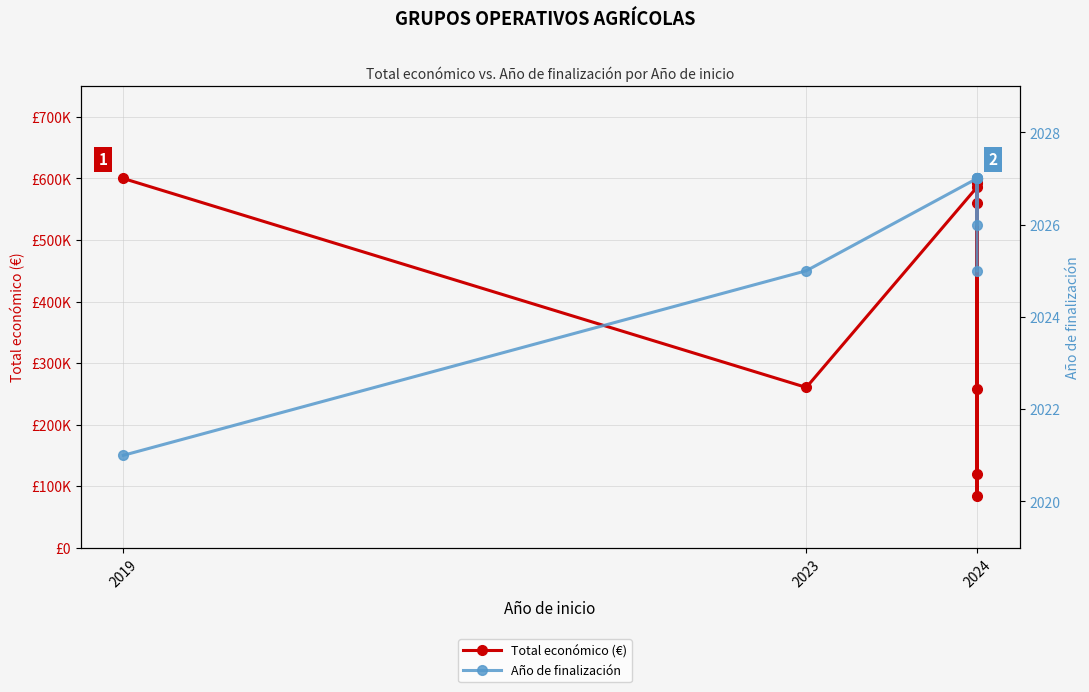

Rank the series by their maximum value, from highest to lowest.

Total económico (€), Año de finalización